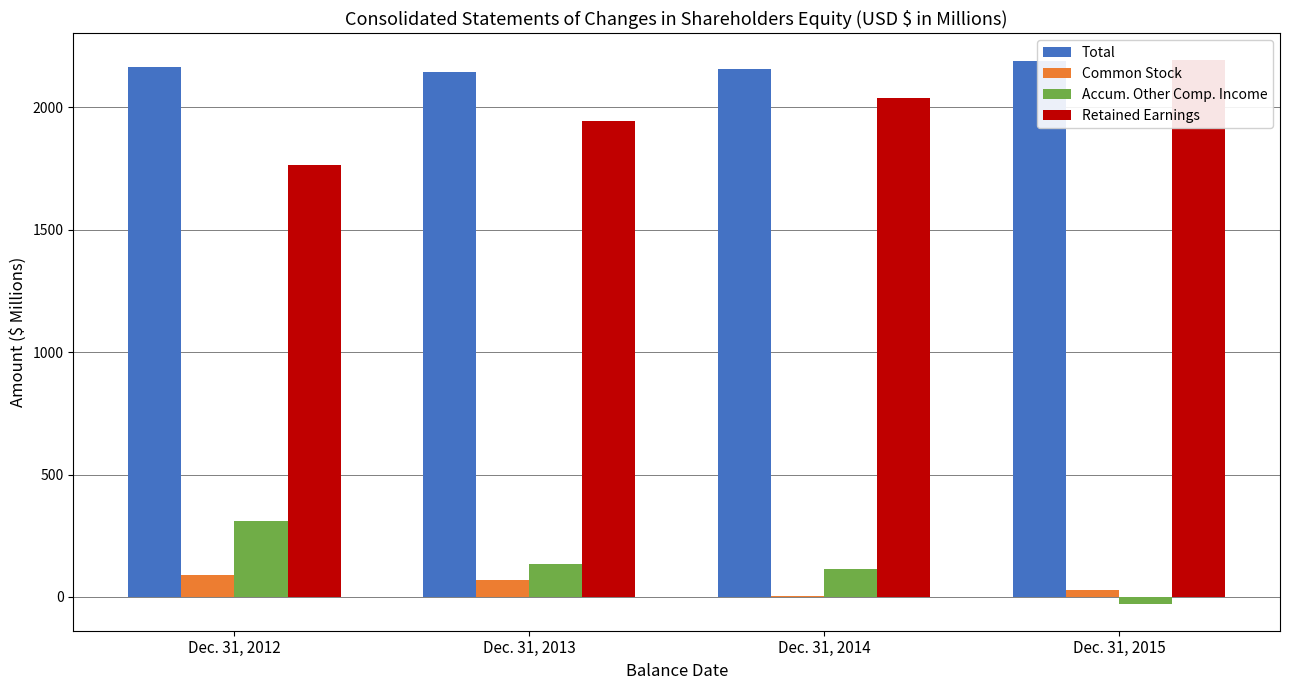

Which series has the widest spread of values?

Retained Earnings